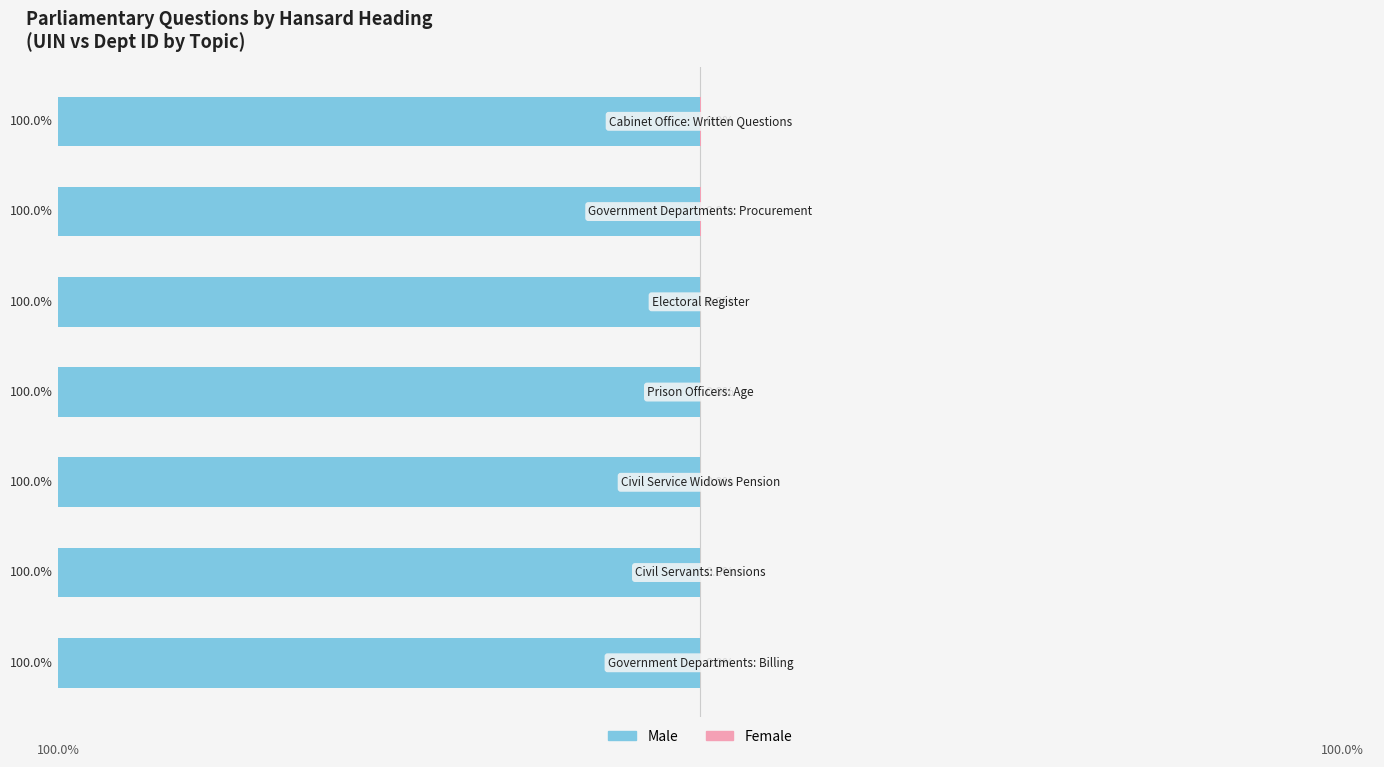

Rank the series at 4 from highest to lowest value.

Female, Male